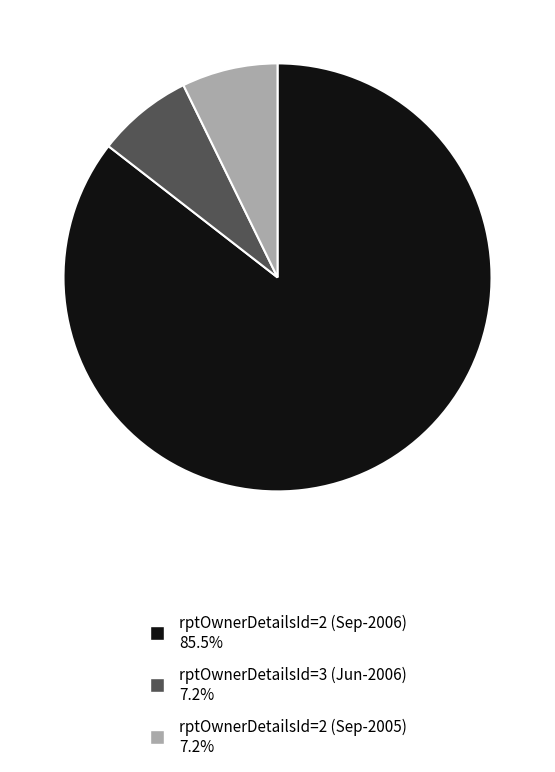

Is there a majority slice in this chart?

Yes